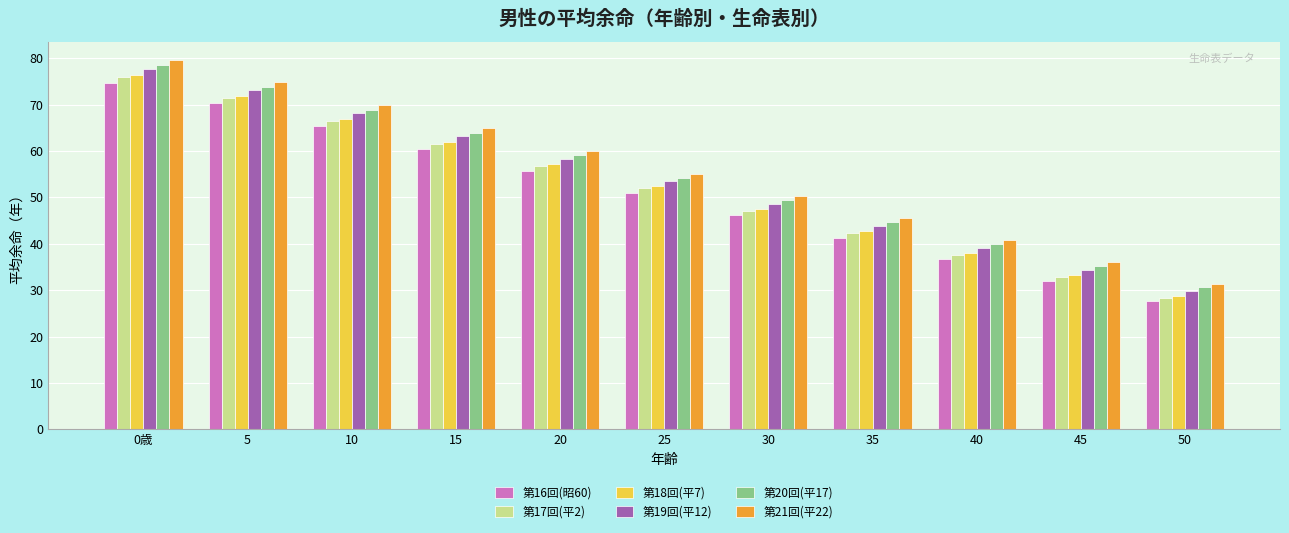

Is the value of 第17回(平2) at 30 greater than the value of 第19回(平12) at 50?

Yes